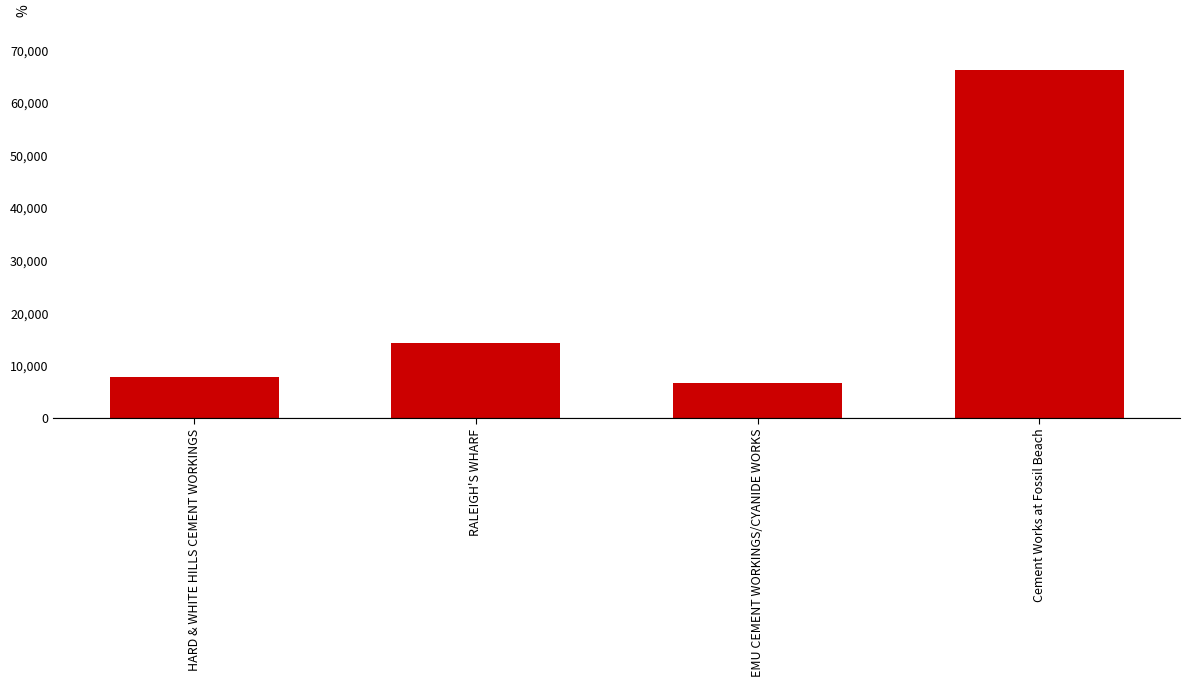

Where is the data nearest to the value 36464?

RALEIGH'S WHARF